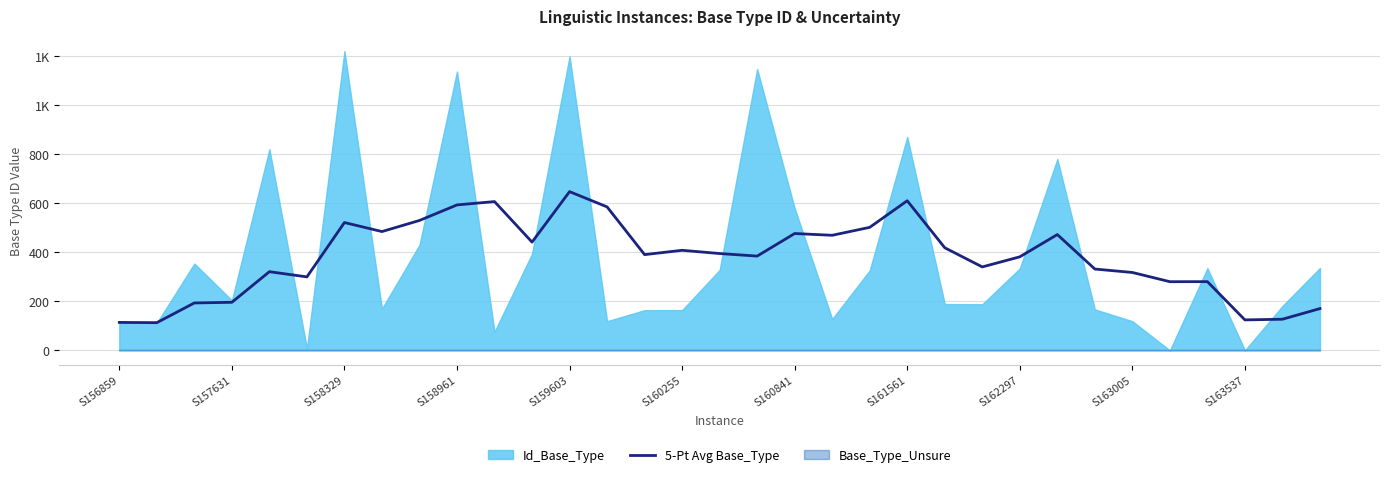

Reading right to left, extract all data points from this chart.

170.4	127.0	124.2	280.2	280.0	317.6	331.6	472.2	381.4	340.2	418.4	610.0	501.6	469.2	476.4	384.4	394.8	408.0	390.4	585.0	647.2	441.4	606.6	593.0	529.6	484.4	521.2	299.6	320.8	196.0	193.3	113.0	114.0